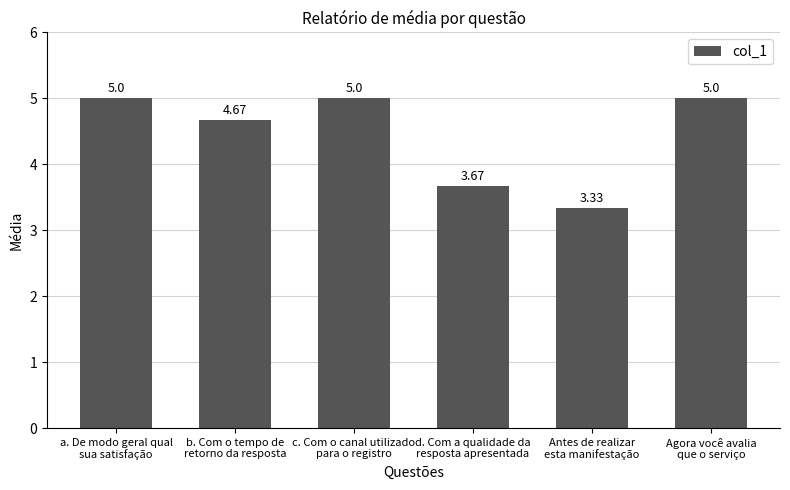

What is the sum of all values?

26.7